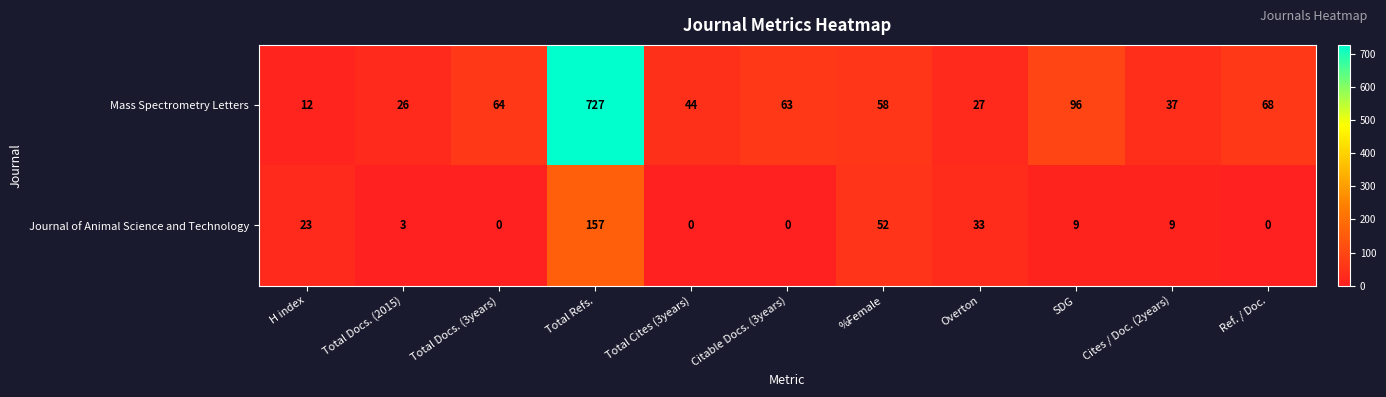

What is the sum of the Journal of Animal Science and Technology values at Citable Docs. (3years) and Total Refs.?

157